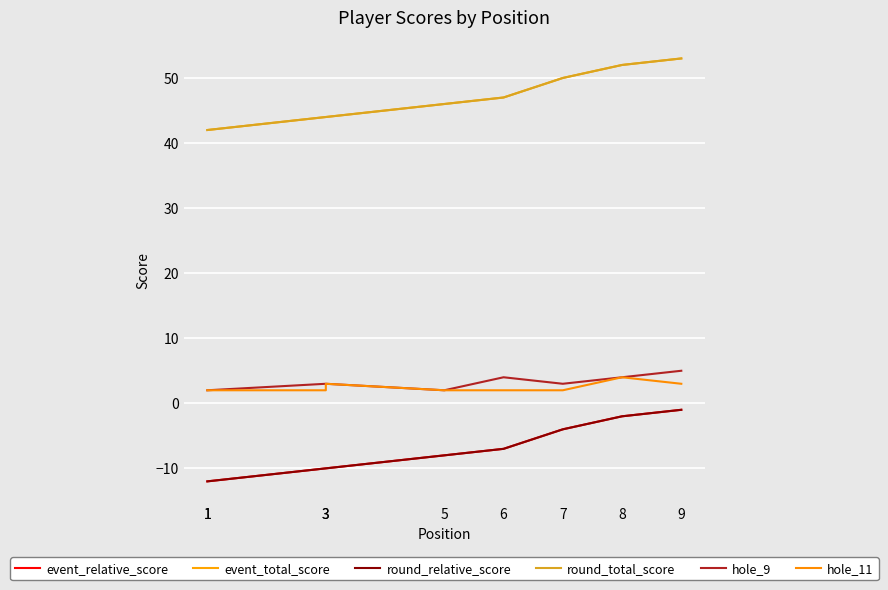

Which category has the highest value across all series?

9